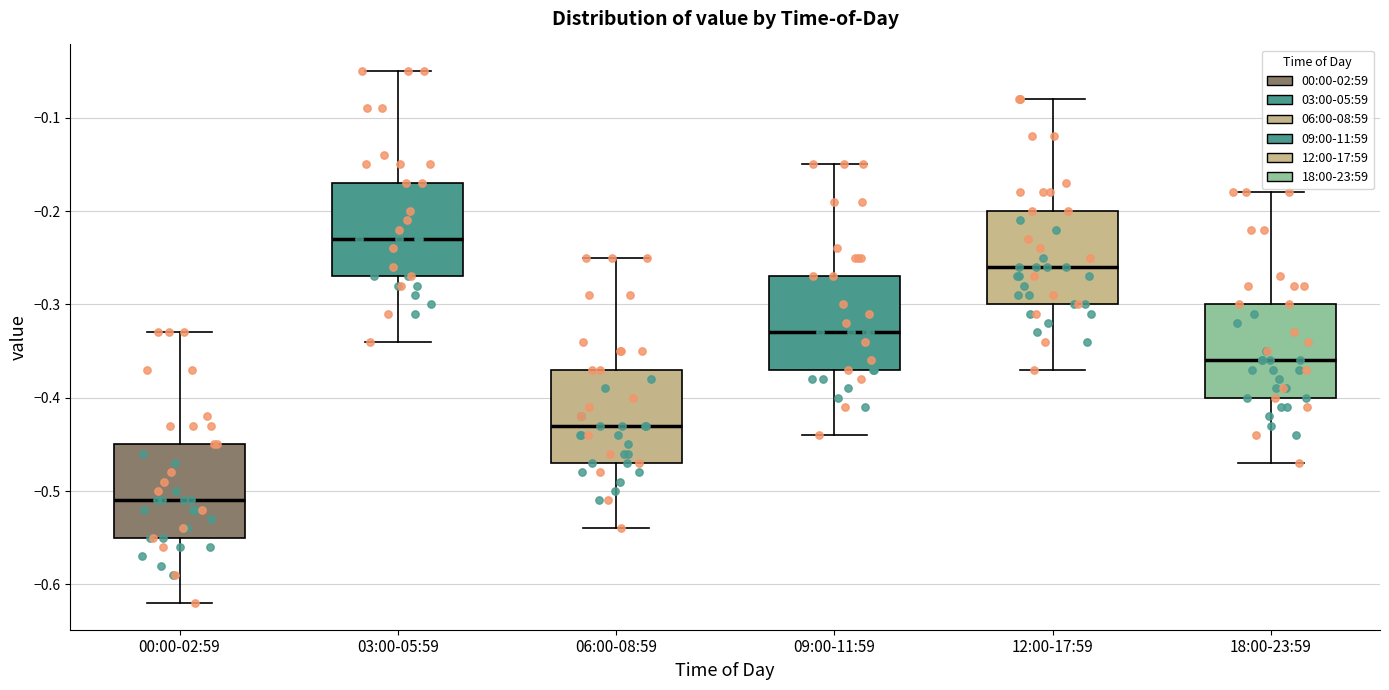

Where does the lower whisker of the box for 18:00-23:59 end on the y-axis? The values are not printed on the chart, so give them approximately, as read against the axis.

-0.47